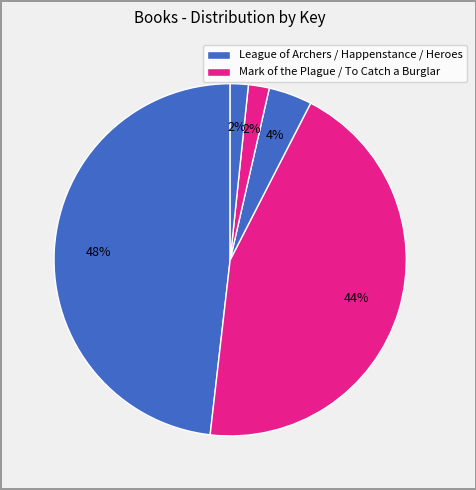

How many segments does this pie chart have?

5